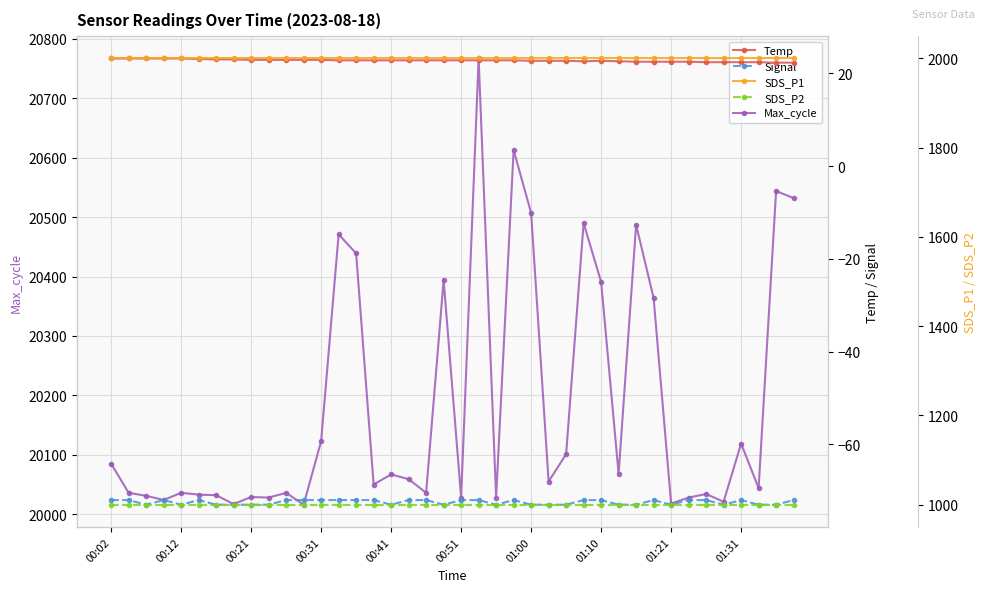

At how many categories does at least one series exceed 18211?

40